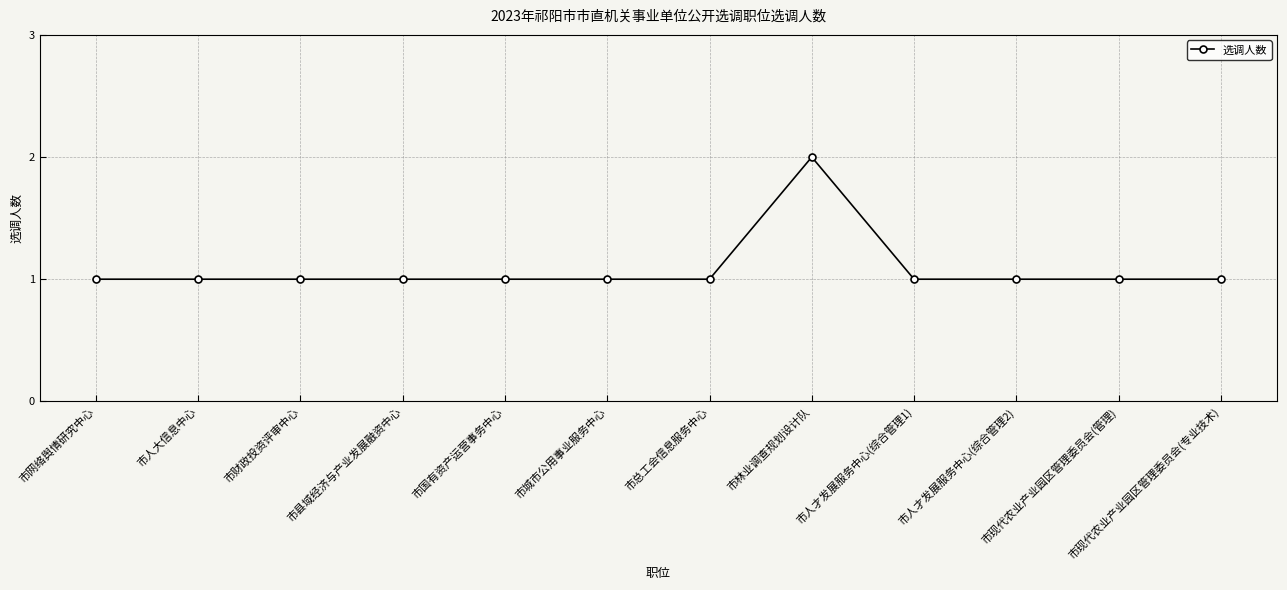

How many distinct data groups are displayed?

1